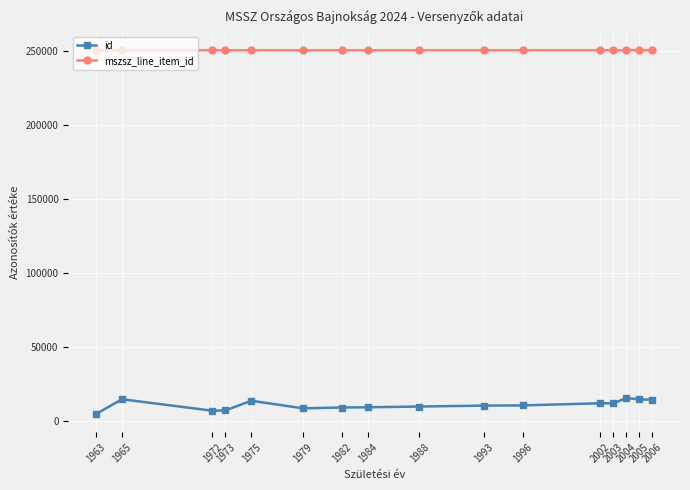

The id series shows 15555 at 2004. True or false?

True